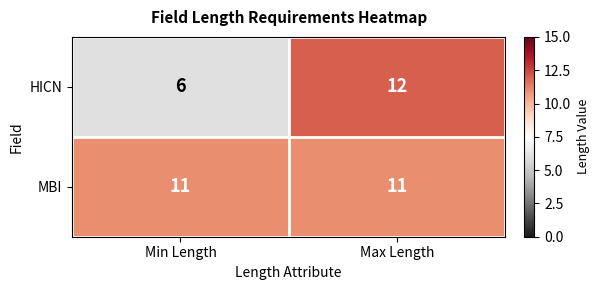

Reading left to right, list all the values displayed in this chart.

HICN: 6	12
MBI: 11	11